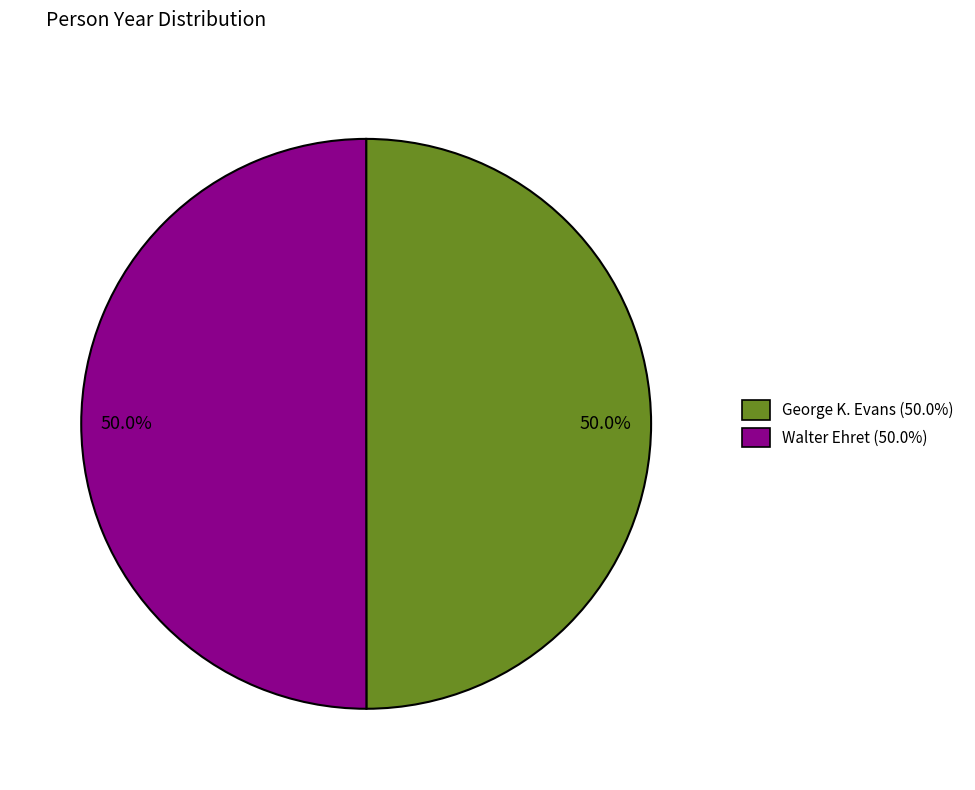

What portion of the pie excludes George K. Evans (50.0%)?

50.0%